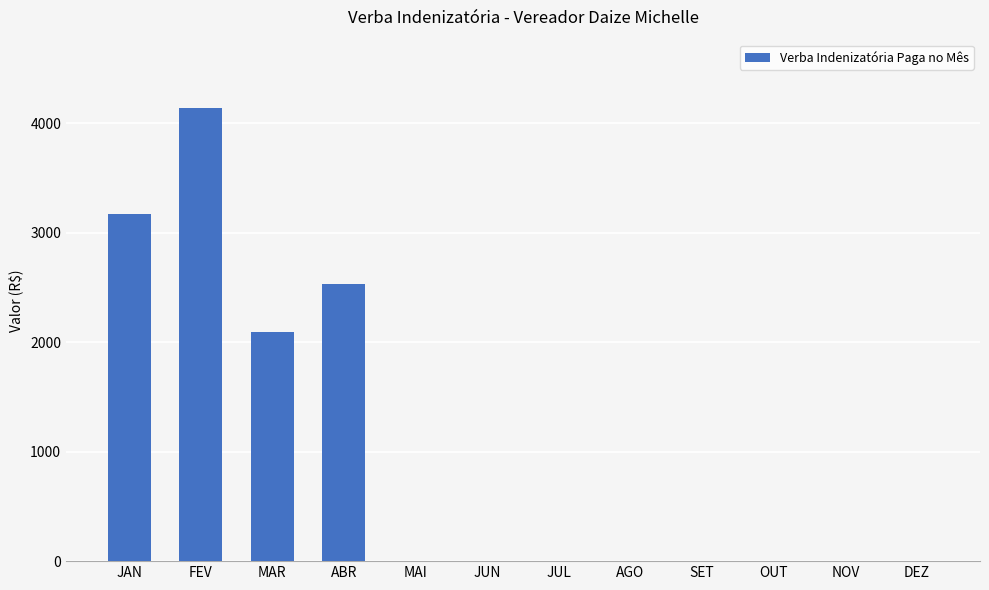

What is the change in value from FEV to JUN?

-4141.5